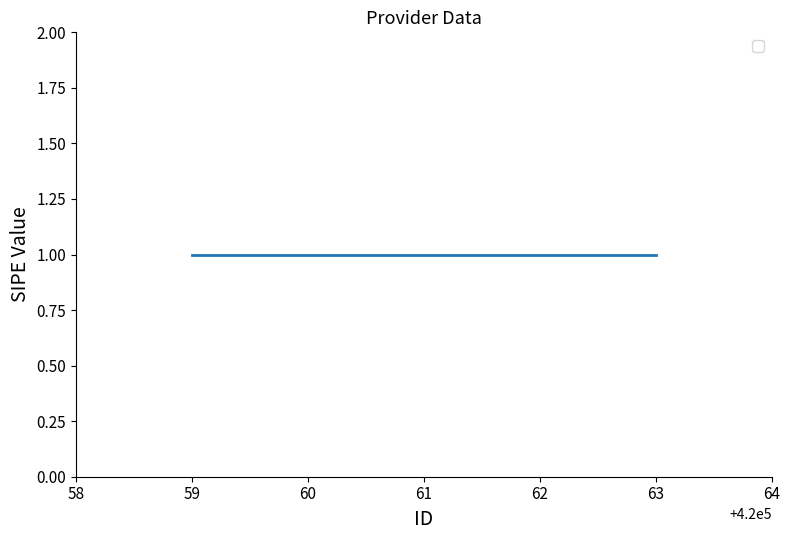

What is the sum of all _sipe values?

5